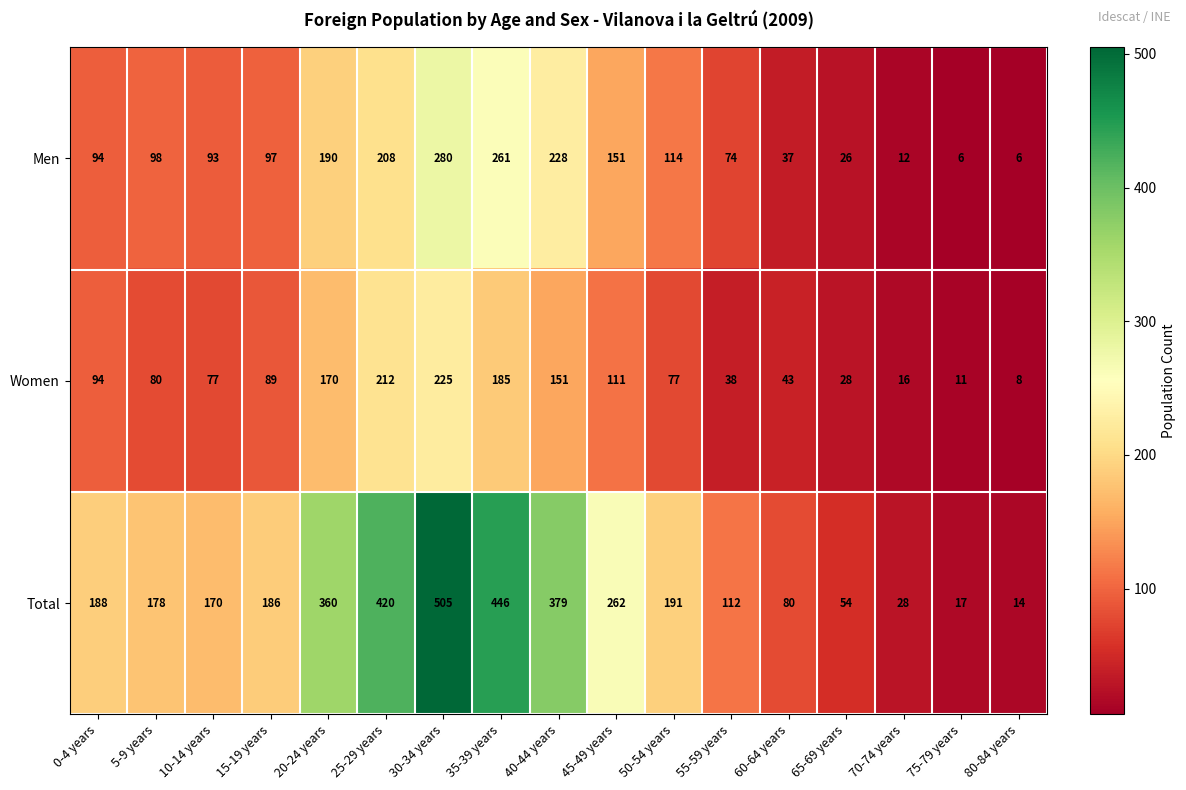

At how many categories does at least one series exceed 273?

5